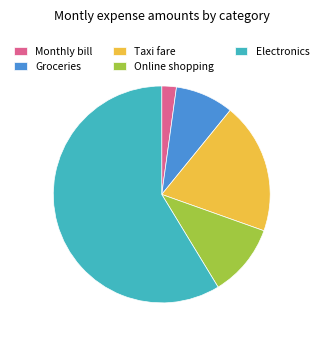

True or false: Taxi fare accounts for 32% of the total.

False